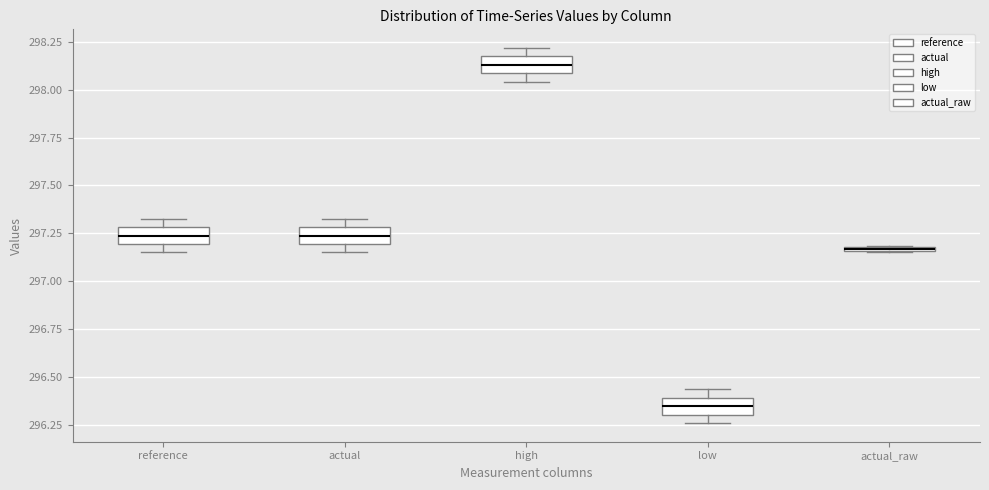

Where does the median line of the box for actual sit on the y-axis? The values are not printed on the chart, so give them approximately, as read against the axis.

297.25